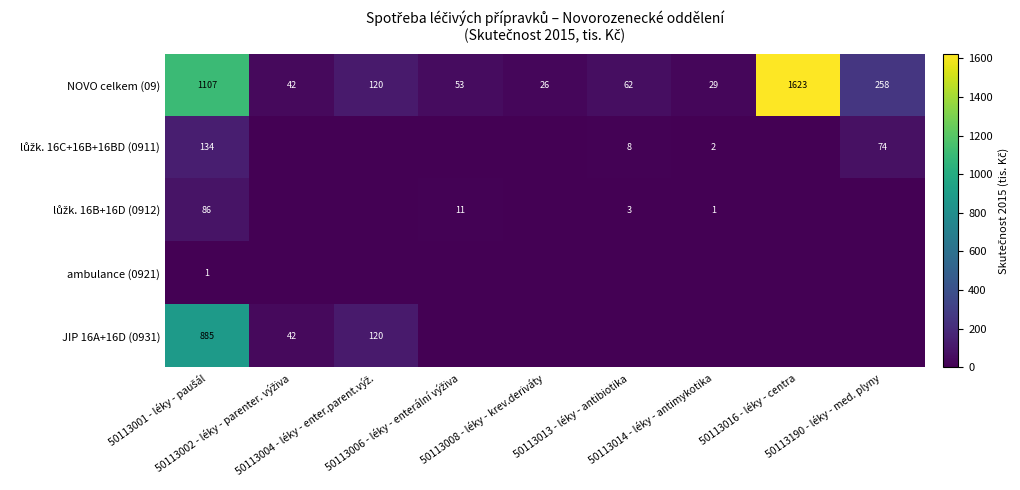

What is the average value of the NOVO celkem (09) series?

369